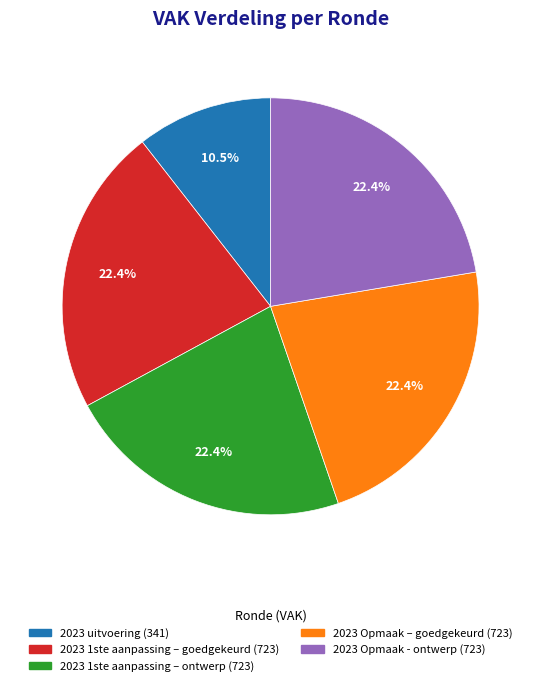

To the nearest percent, what is the difference between the largest and smallest slice percentages?

12%